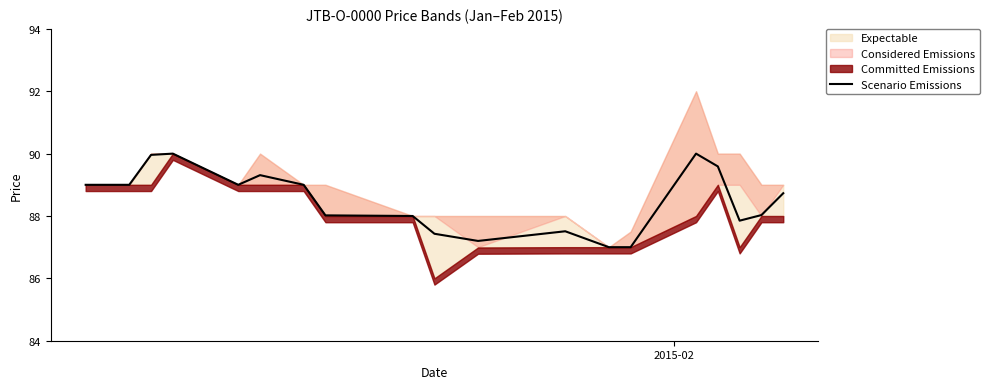

What is the lowest value of the Scenario Emissions series?

87.0